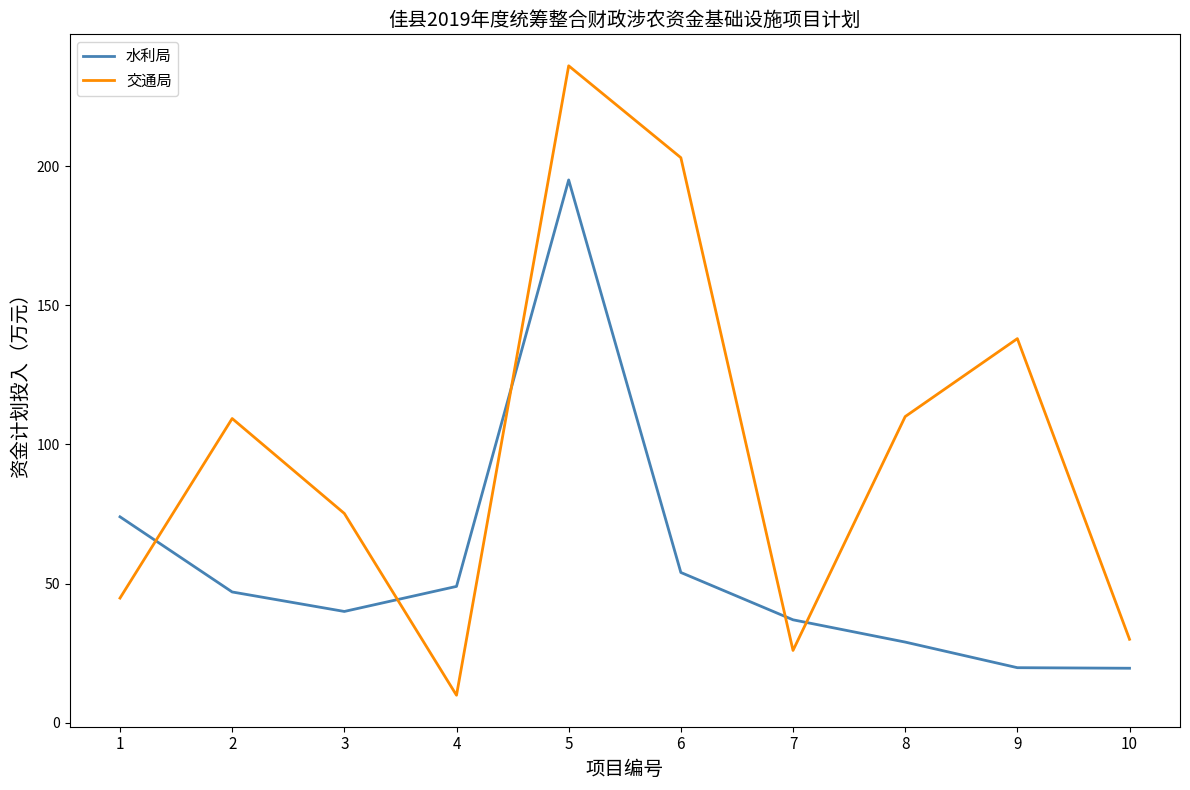

Which series has the largest range (max minus min)?

交通局